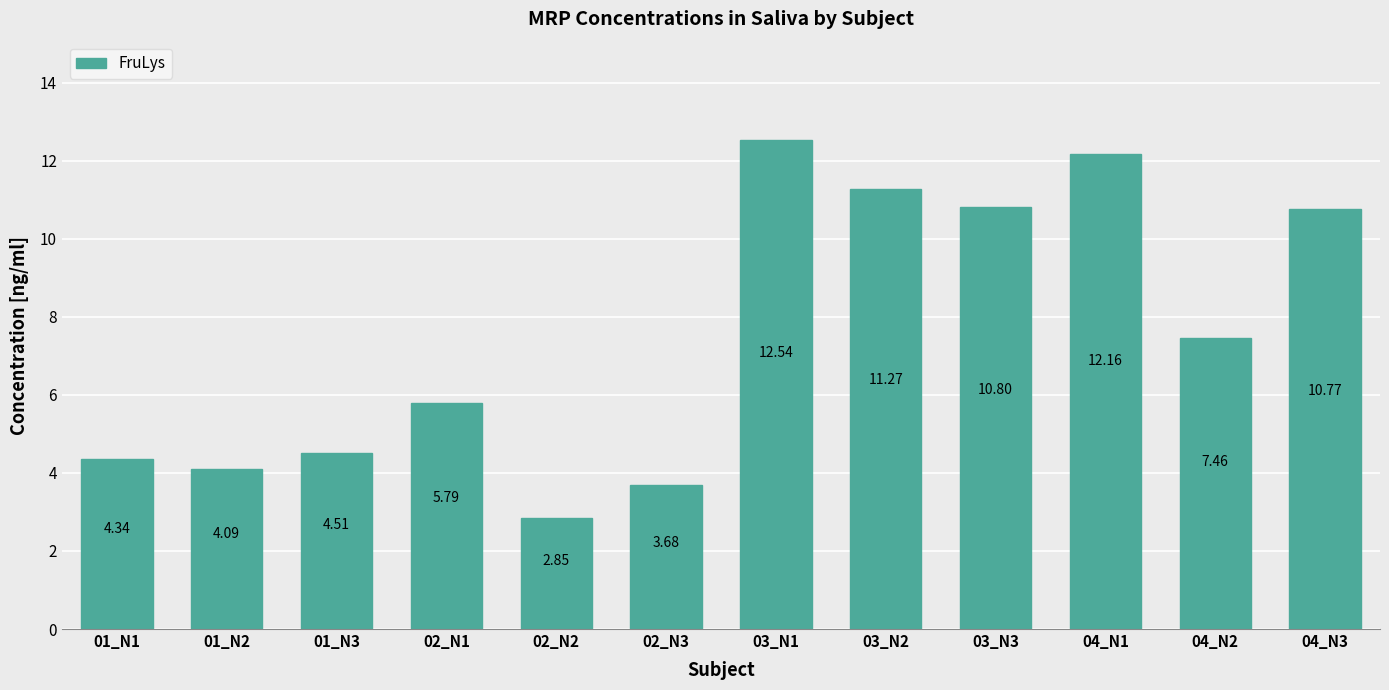

What is the difference between the maximum and minimum values?

9.7